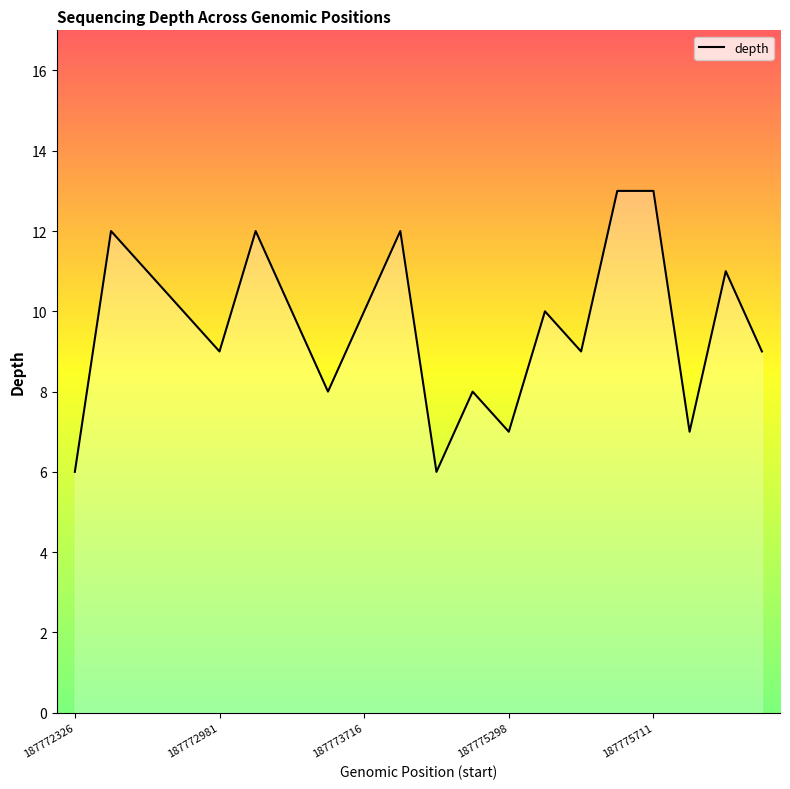

What is the difference between the maximum and minimum values?

7